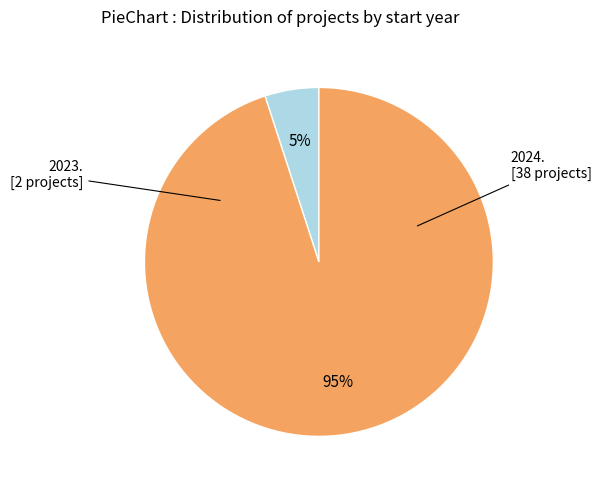

Count the number of slices in the pie.

2